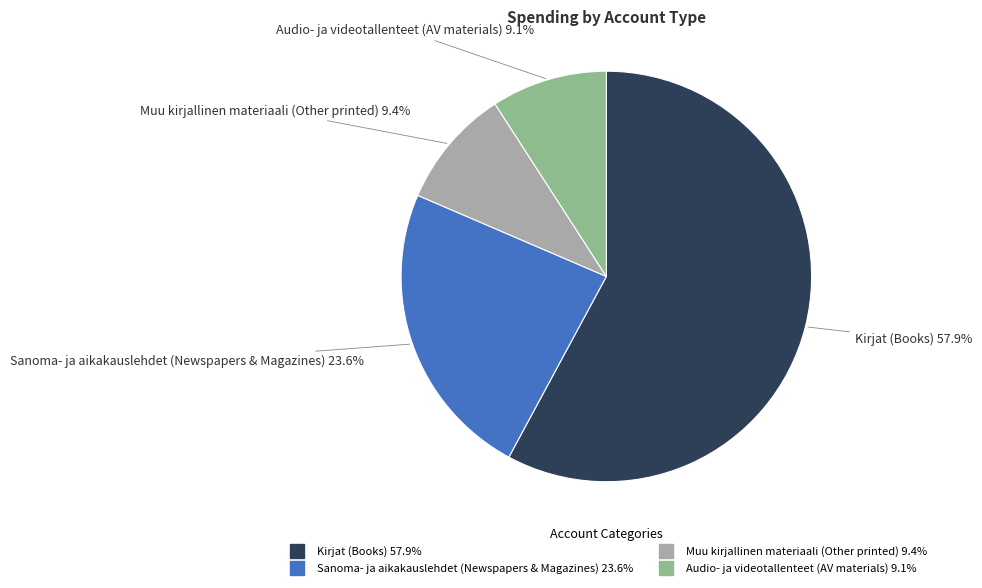

Does any single category account for the majority?

Yes